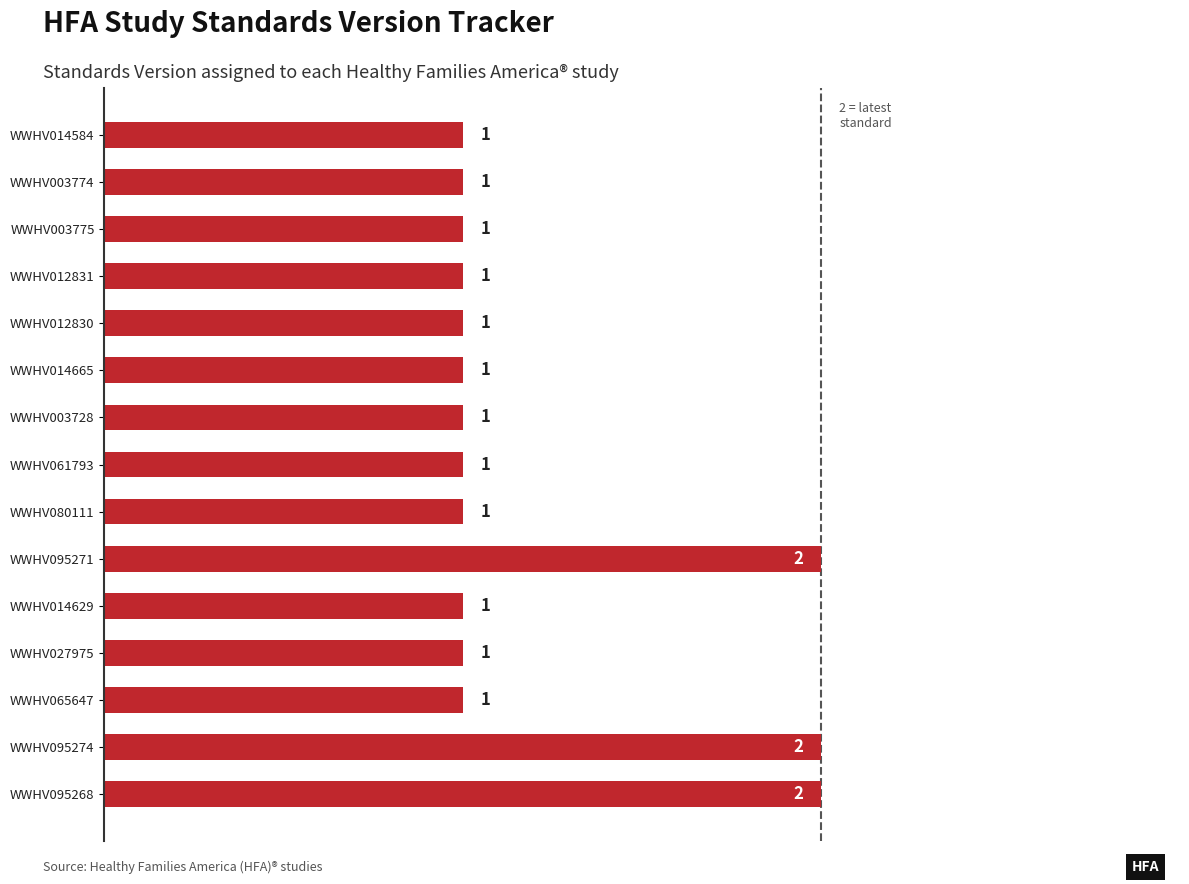

What is the ratio of the value at WWHV014629 to the value at WWHV061793?

1.0